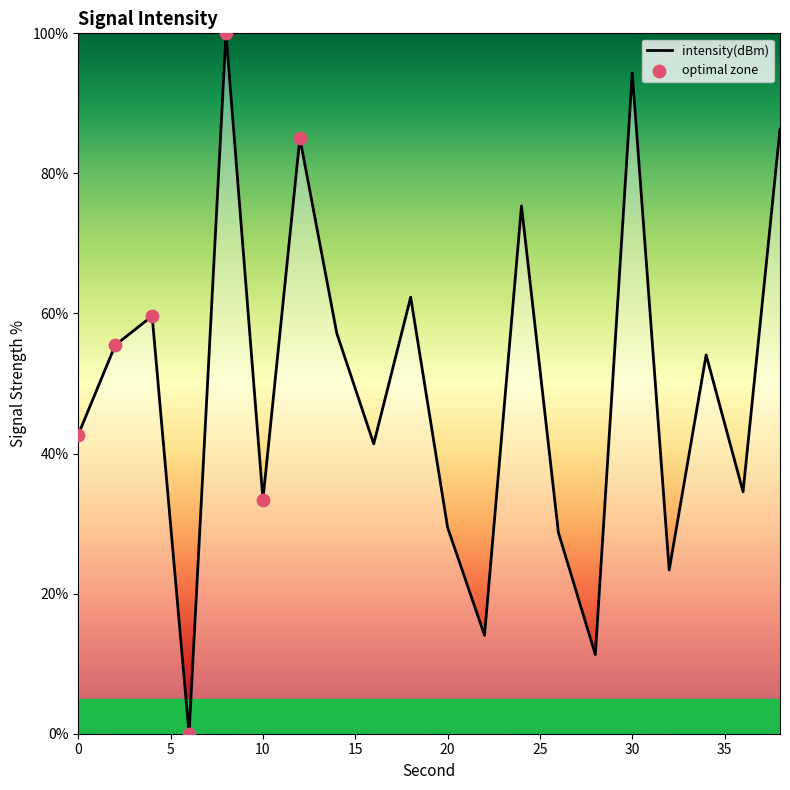

What is the greatest value displayed?

100.0